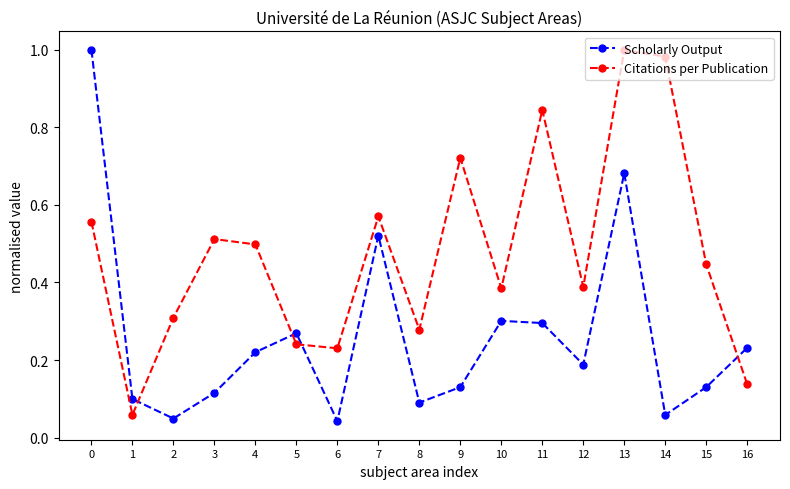

What is the total value across all series at 0?

1.6